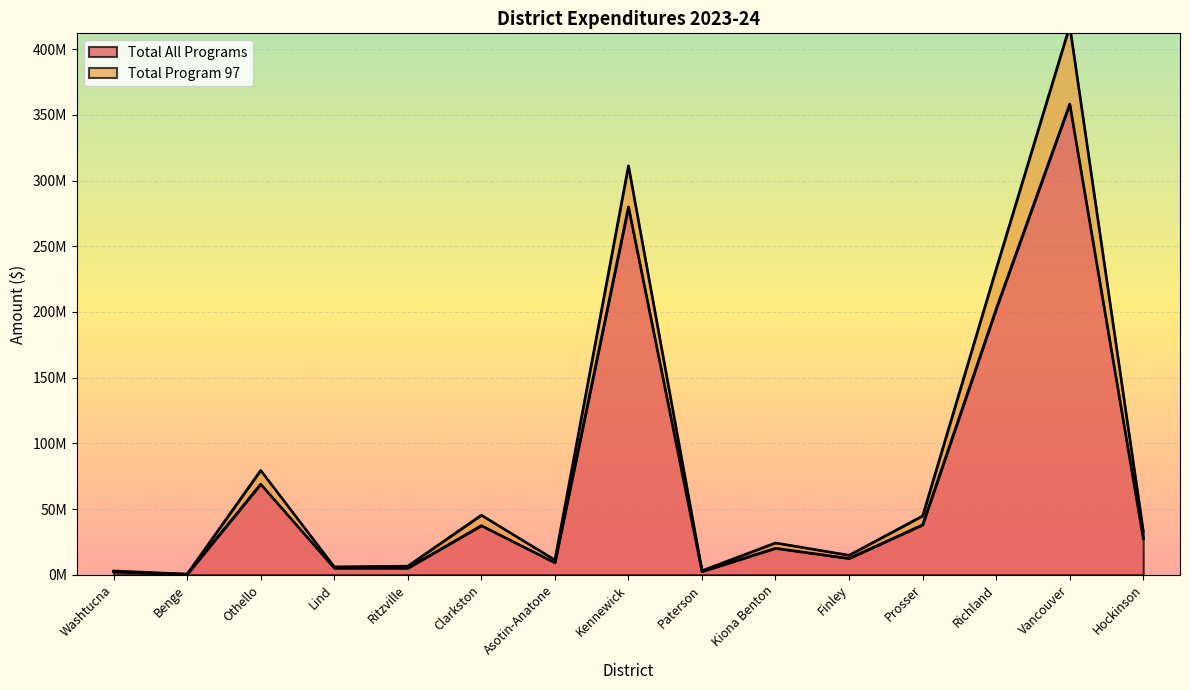

What is the highest value of the Total All Programs series?

358.3